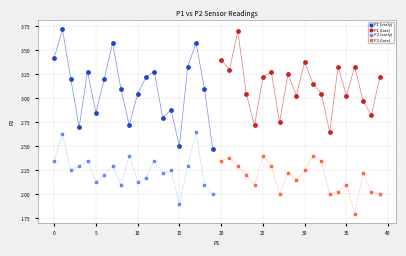

Which series reaches the minimum Y coordinate?

P2 (late)